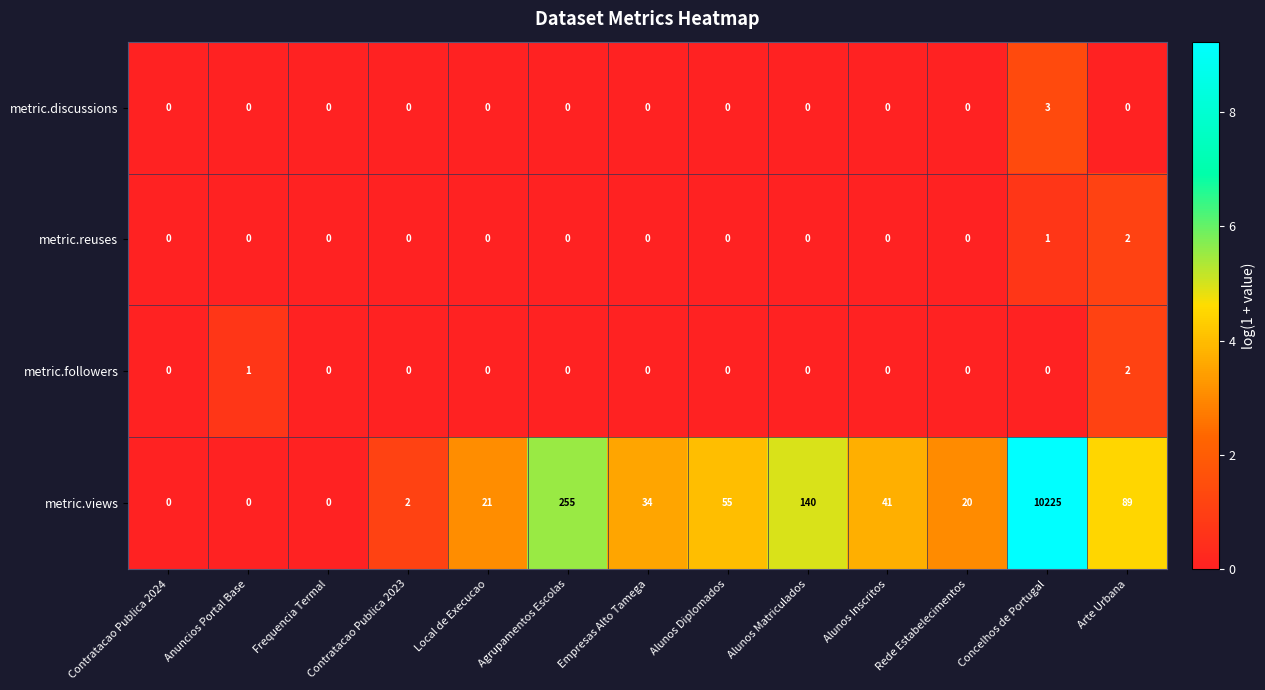

What is the total value across all series at Agrupamentos Escolas?

255